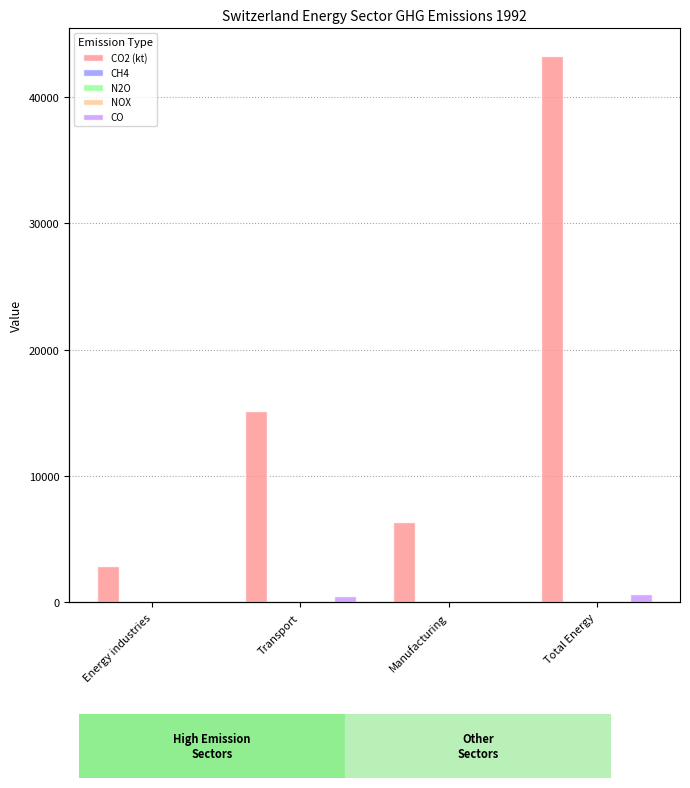

Is it true that NOX equals 128.4 at Total Energy?

True